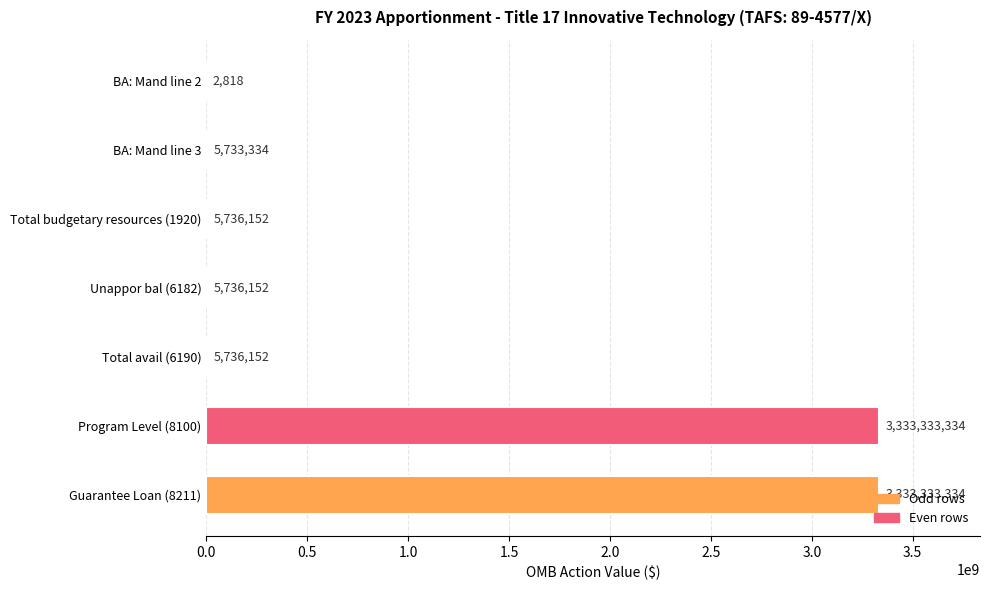

The chart shows a value of 2818 at BA: Mand line 2. True or false?

True